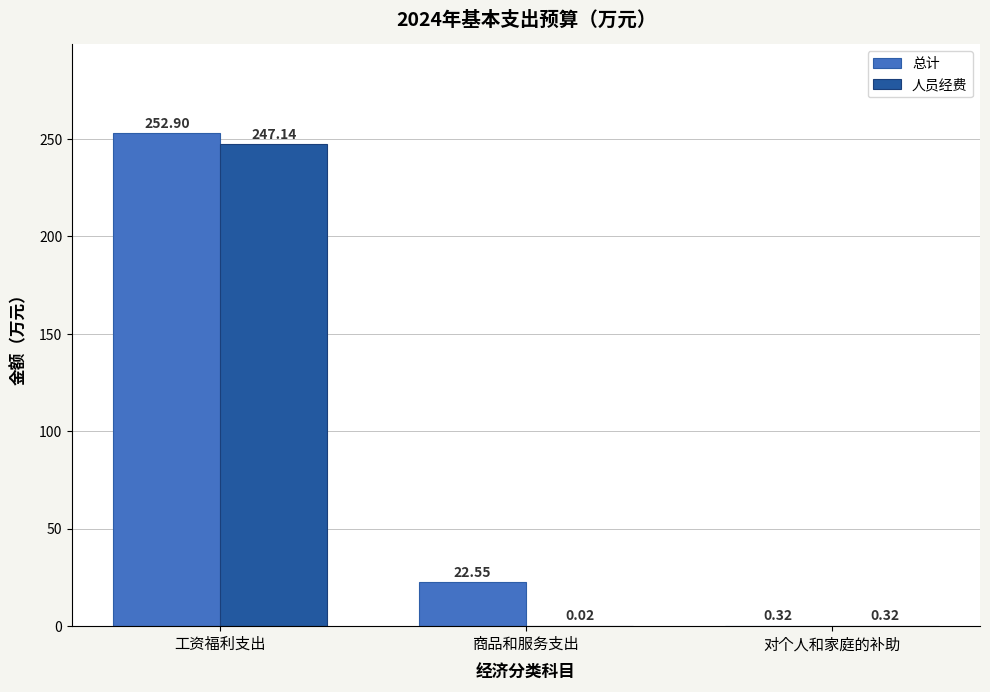

Which series has the largest total across all categories?

总计